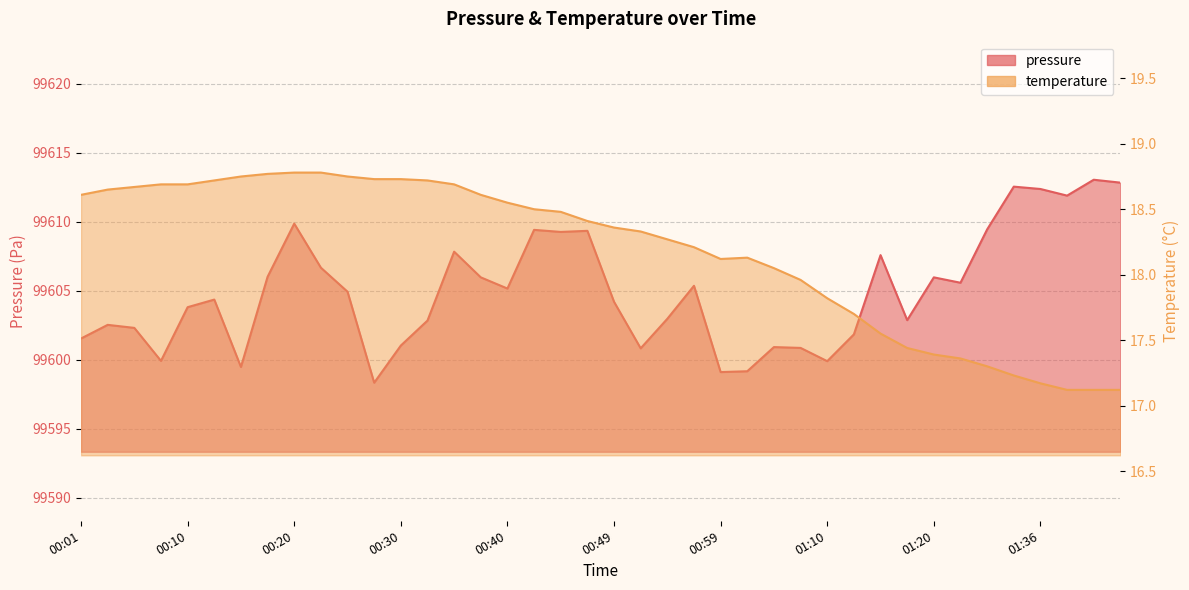

Which series has the widest spread of values?

pressure